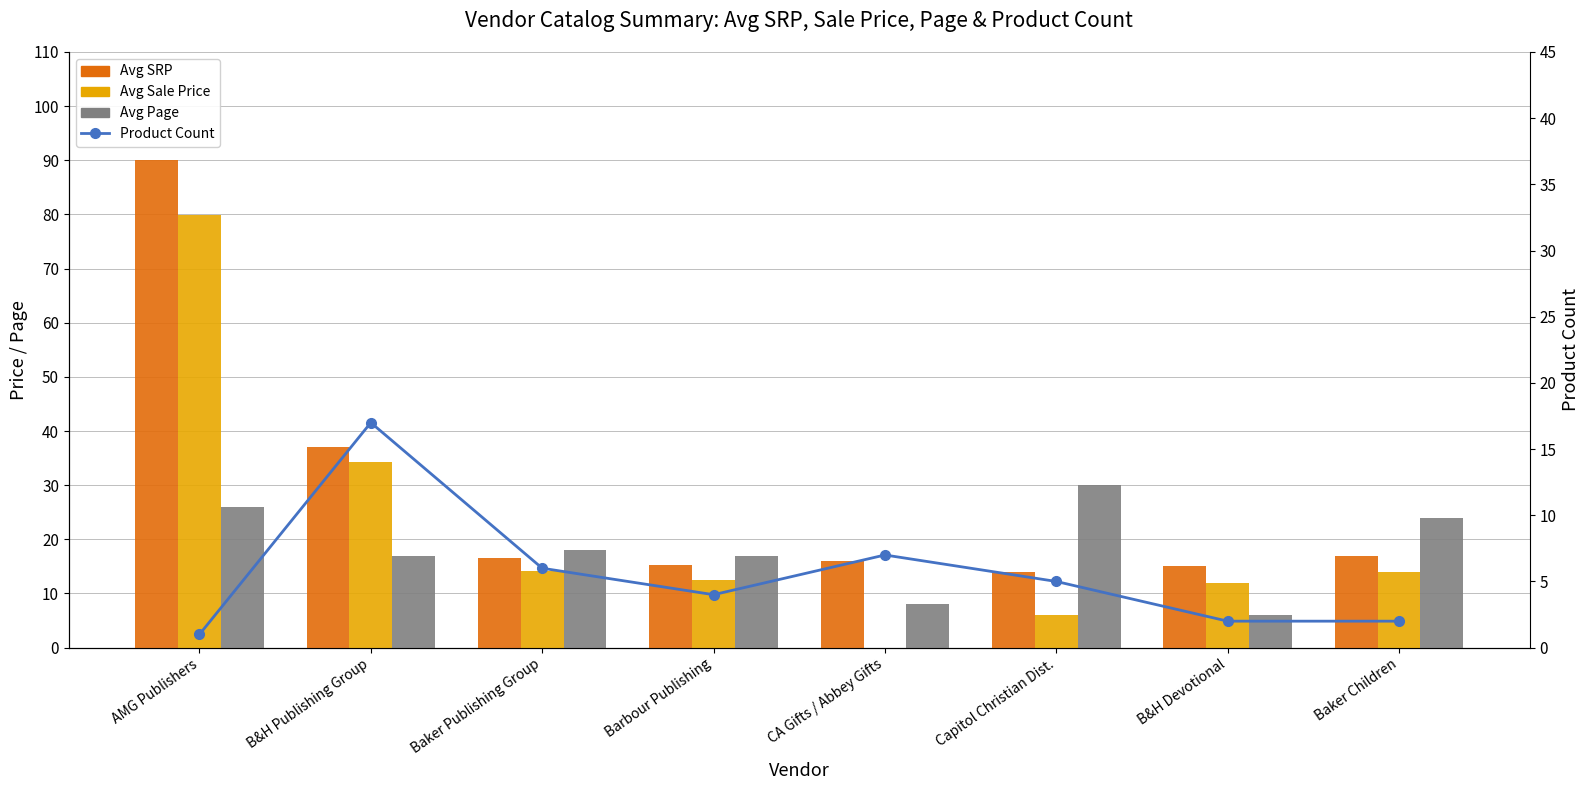

At how many categories does at least one series exceed 79?

1